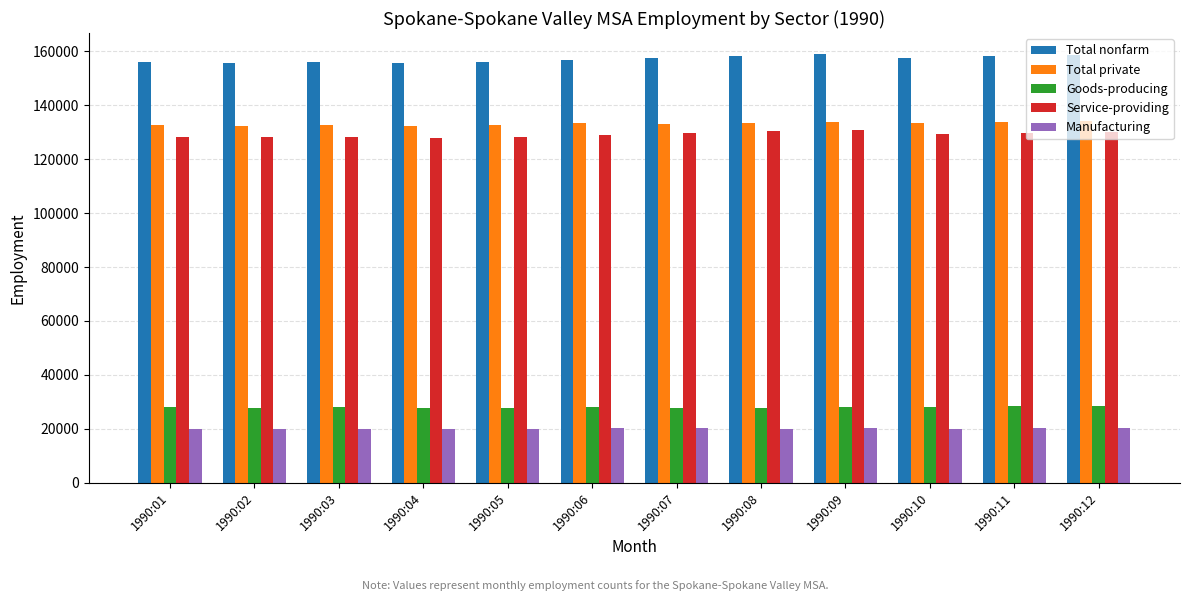

What is the spread (max minus min) of values at 1990:08?

138200